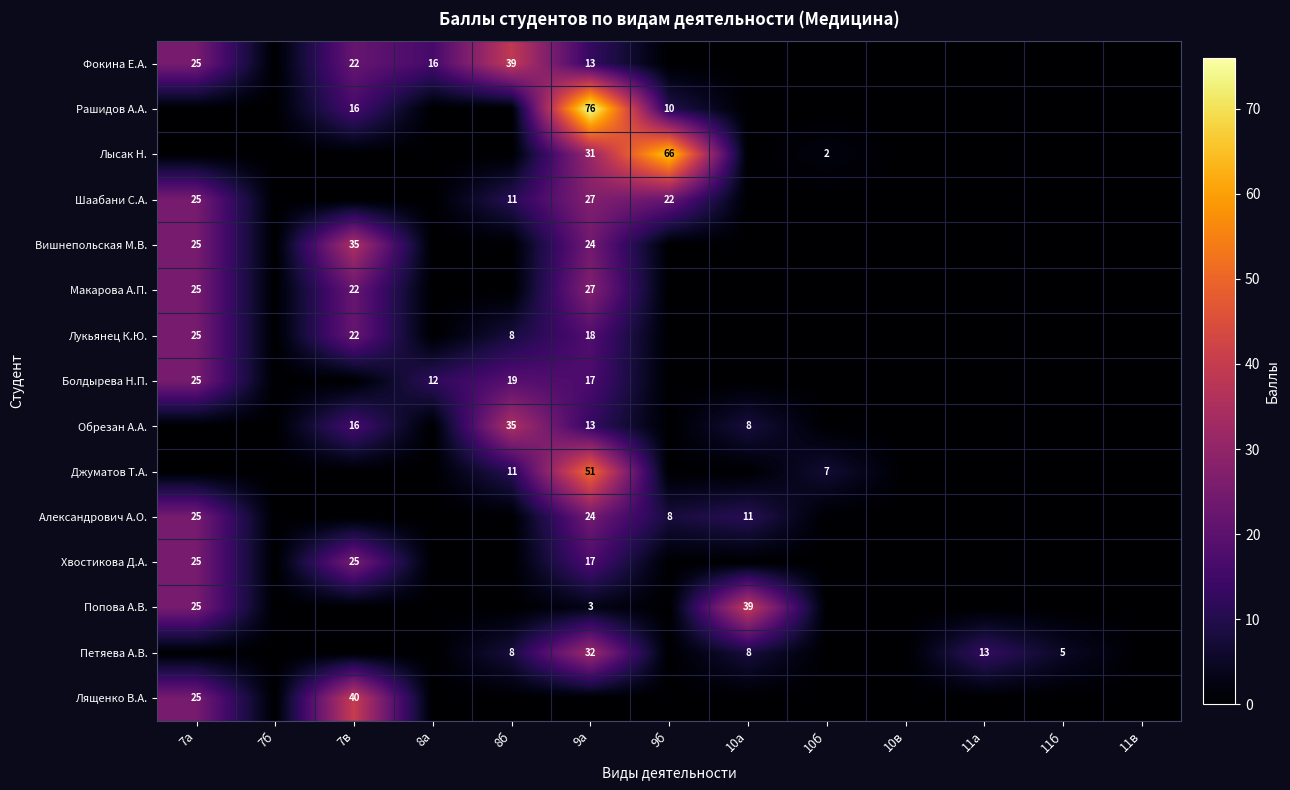

Between 9а and 11а, which series saw the biggest shift?

Рашидов А.А.